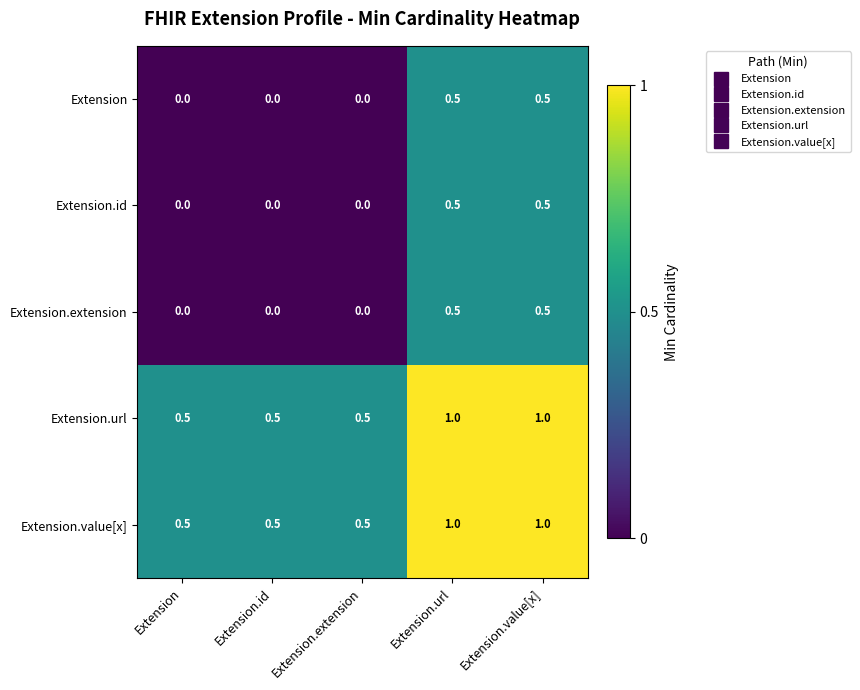

How many Extension.value[x] values are between 0 and 1?

5